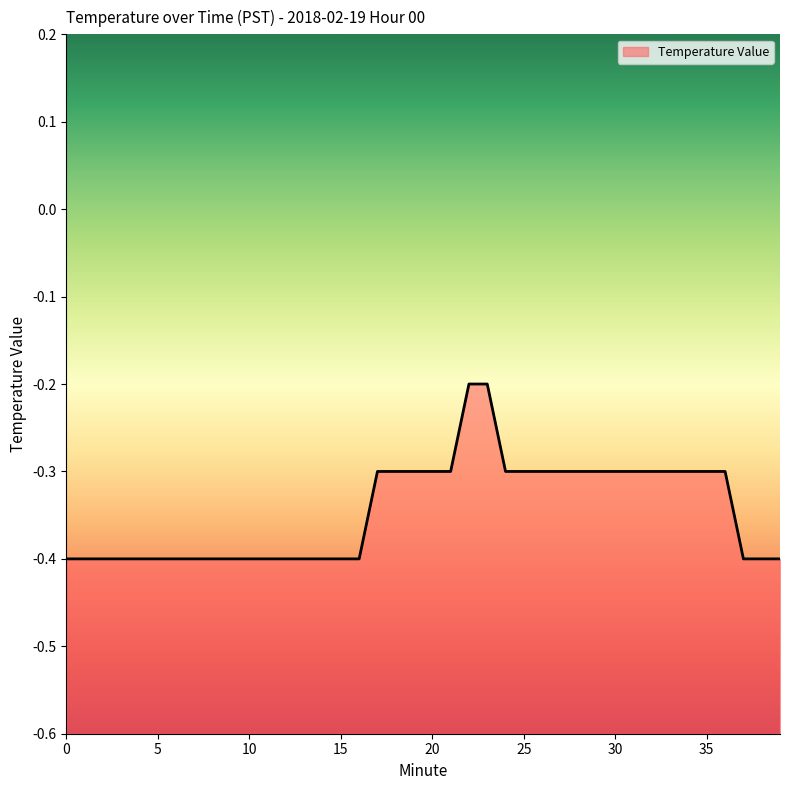

Reading left to right, extract all data points from this chart.

0=-0.4	1=-0.4	2=-0.4	3=-0.4	4=-0.4	5=-0.4	6=-0.4	7=-0.4	8=-0.4	9=-0.4	10=-0.4	11=-0.4	12=-0.4	13=-0.4	14=-0.4	15=-0.4	16=-0.4	17=-0.3	18=-0.3	19=-0.3	20=-0.3	21=-0.3	22=-0.2	23=-0.2	24=-0.3	25=-0.3	26=-0.3	27=-0.3	28=-0.3	29=-0.3	30=-0.3	31=-0.3	32=-0.3	33=-0.3	34=-0.3	35=-0.3	36=-0.3	37=-0.4	38=-0.4	39=-0.4